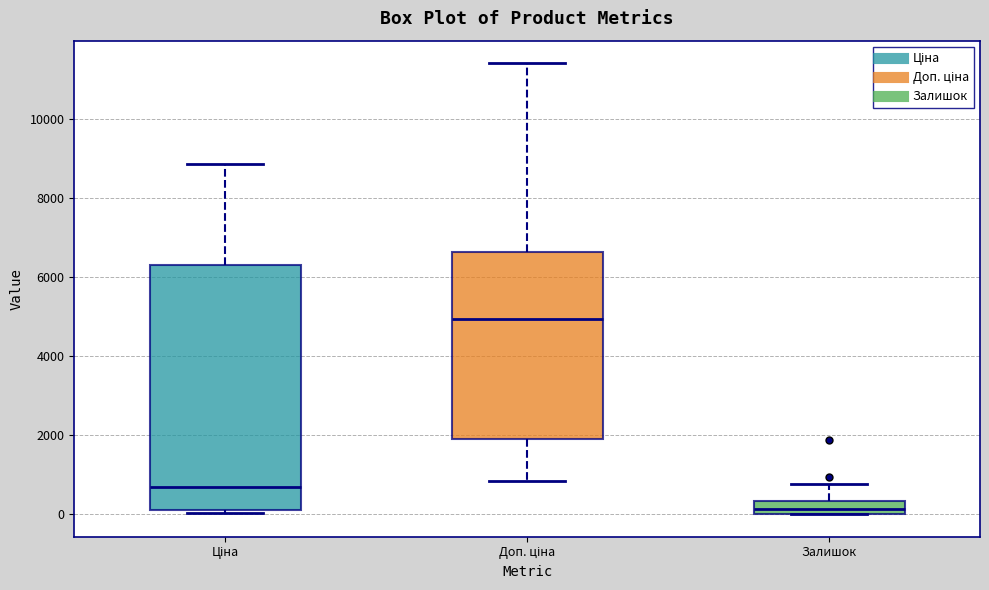

Reading left to right, read every box against the y-axis: the position of its median line, the range the box covers, and the ends of its whiskers. The values are not printed on the chart, so give them approximately, as read against the axis.

Ціна: median 600, box 200 to 6400, whiskers 0 to 8800
Доп. ціна: median 5000, box 1800 to 6600, whiskers 800 to 11400
Залишок: median 200, box 0 to 400, whiskers 0 to 800